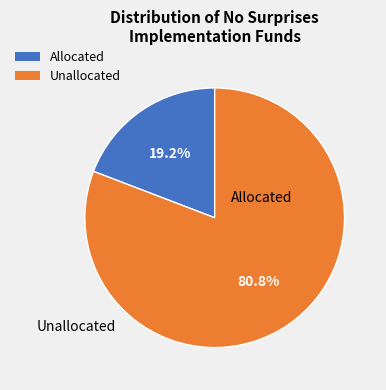

Rank the categories by value from lowest to highest.

Allocated, Unallocated